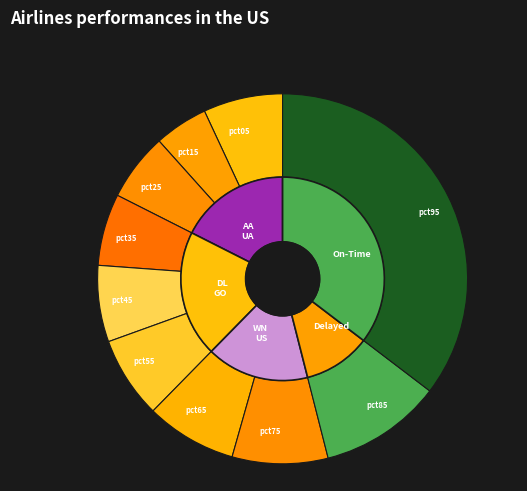

What is the change in value from pct35 to pct85?

+0.2